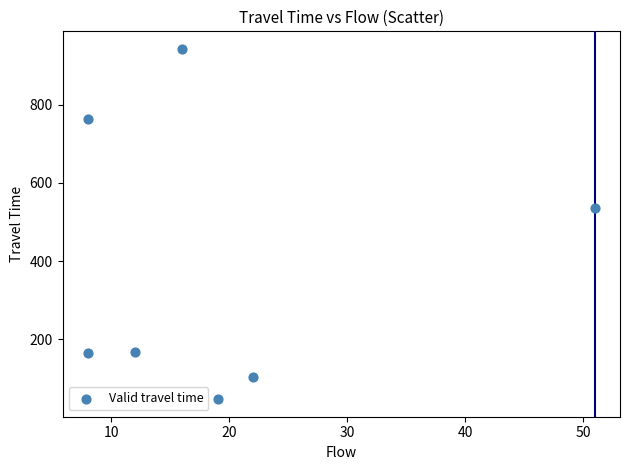

What is the range of Y values (max minus min)?

896